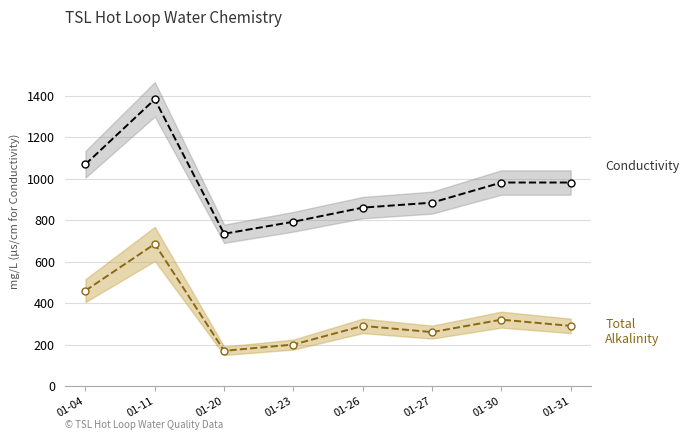

At which category is the sum across all series the highest?

01-11